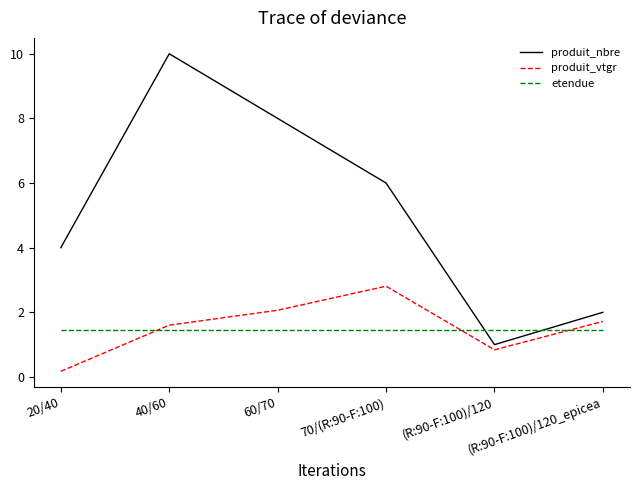

Where is the first local maximum for produit_vtgr?

70/(R:90-F:100)